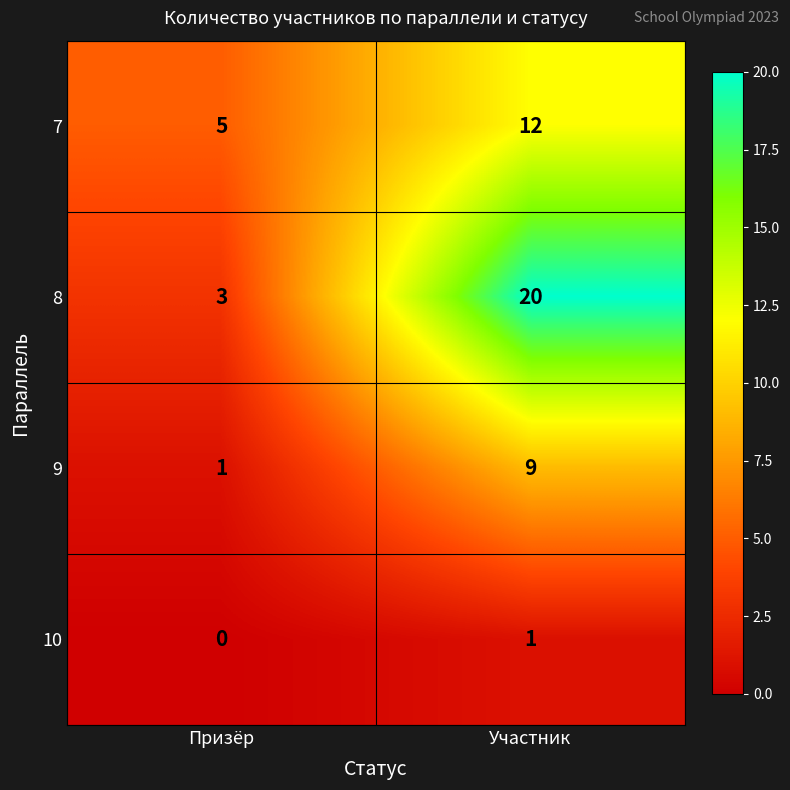

List the series in order of their peak value, highest first.

8, 7, 9, 10